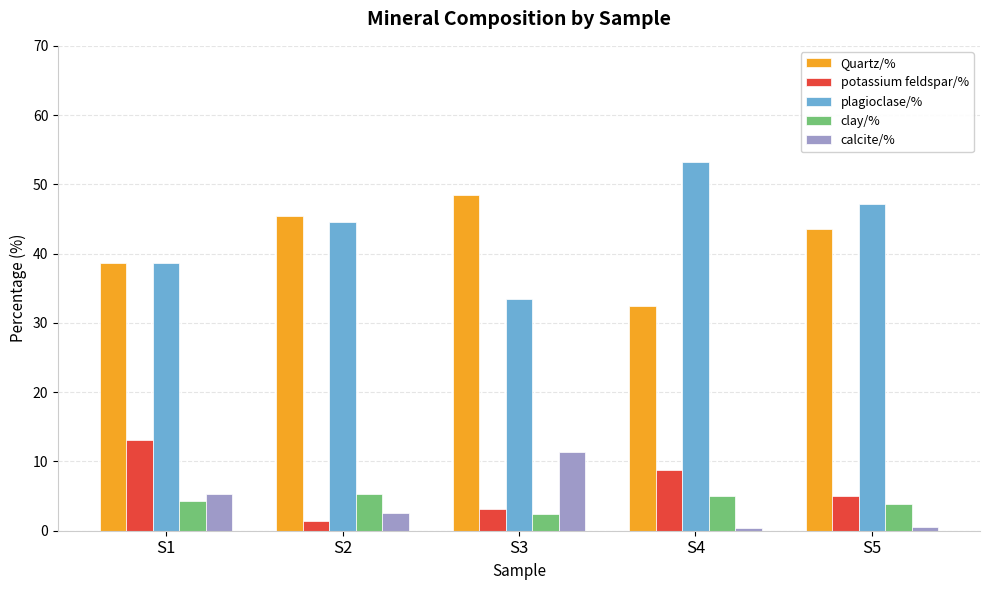

At how many categories does at least one series exceed 23?

5